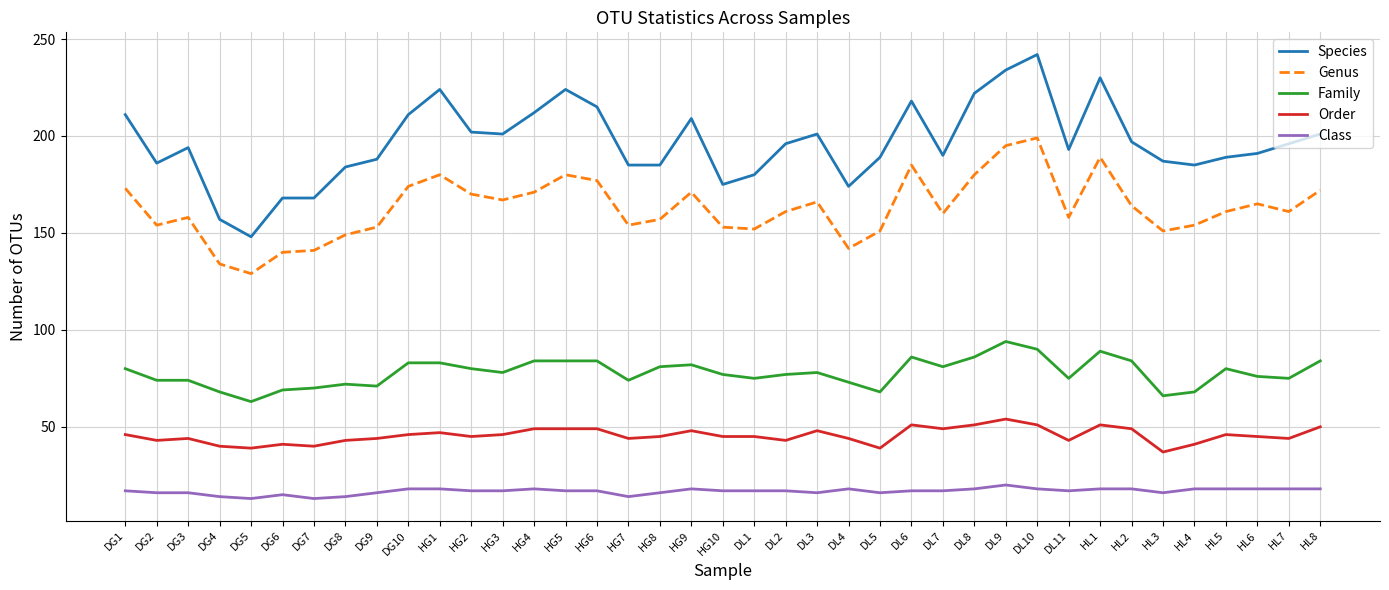

True or false: Order and Species intersect in this chart.

False